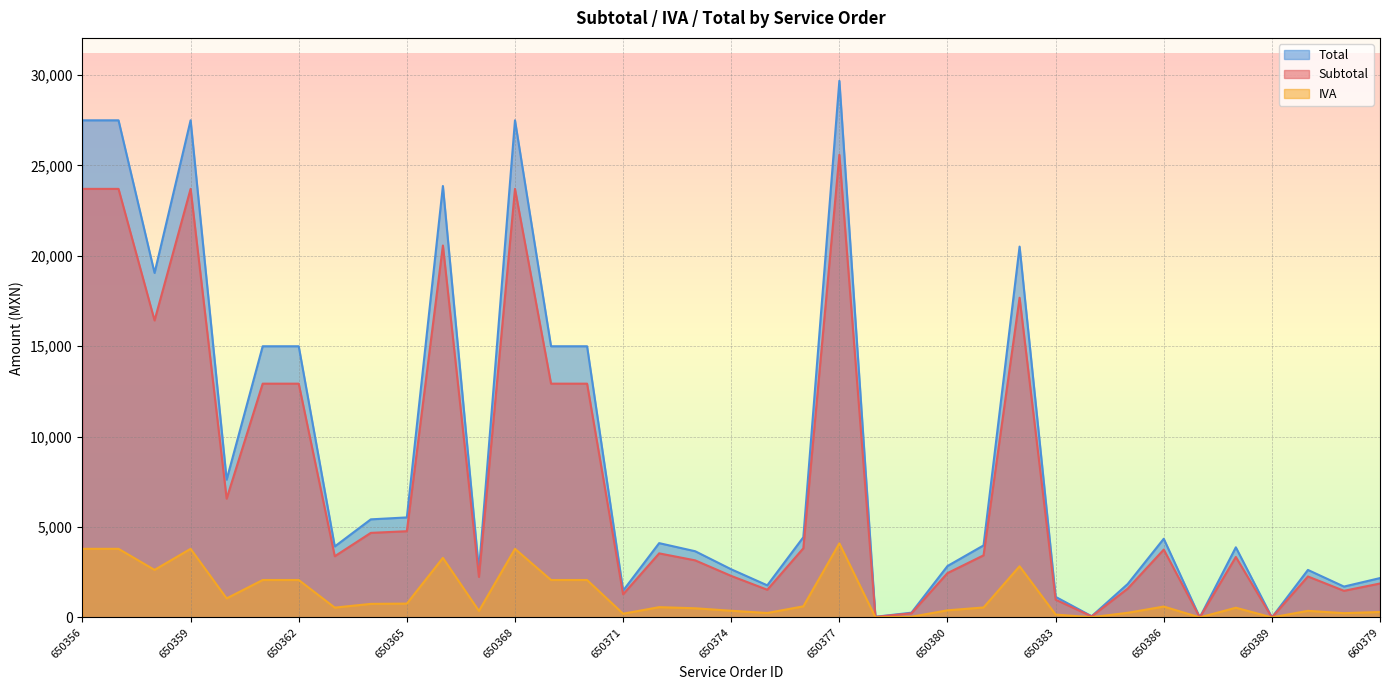

What is the sum of the IVA values at 650360 and 650363?

9950.1